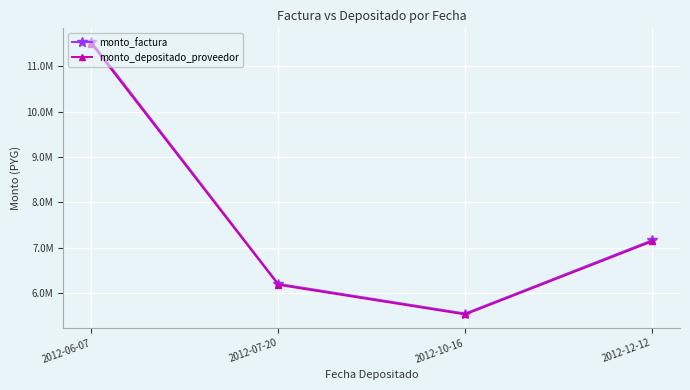

Is the value of monto_depositado_proveedor at 2012-06-07 greater than the value of monto_factura at 2012-10-16?

Yes